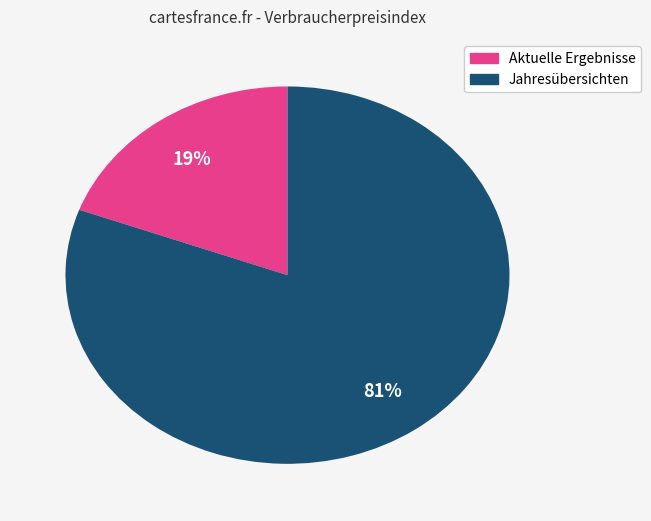

To the nearest percent, what is the average slice percentage?

50%